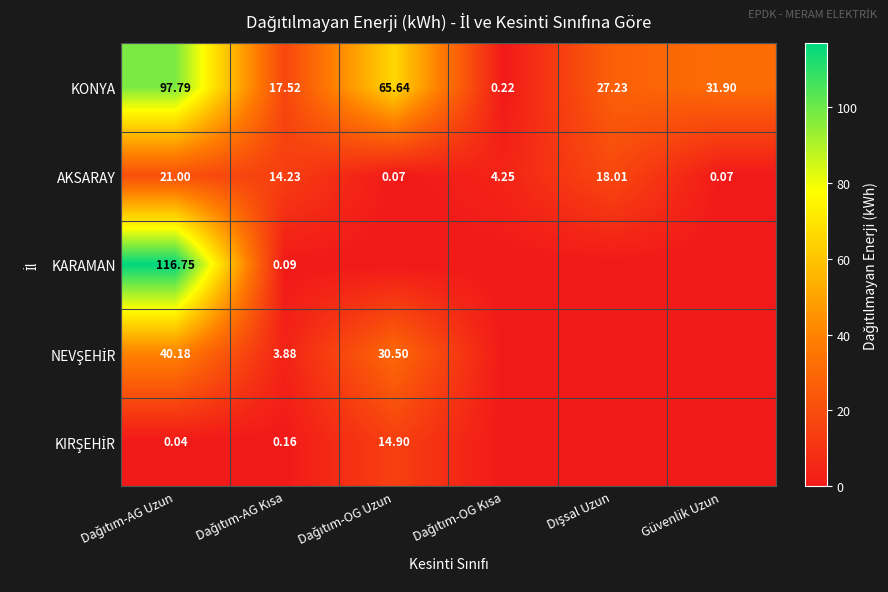

How many values in the AKSARAY series are below 14?

3